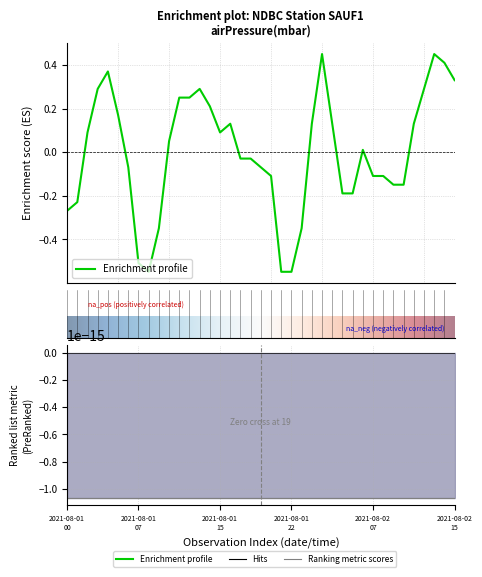

Which has a higher value, 2021-08-01T05 or 2021-08-02T04?

2021-08-01T05